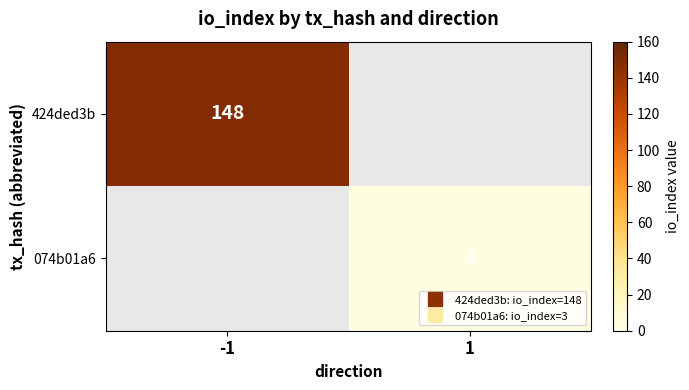

List the labels in order of 074b01a6 value, largest first.

-1, 1